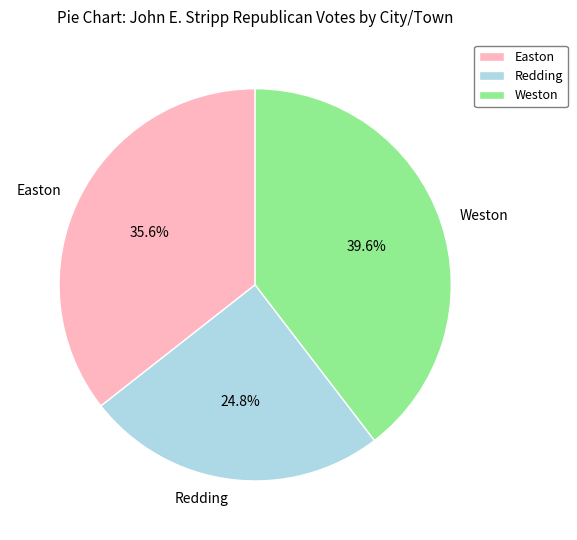

What percentage is the Easton slice, to the nearest percent?

36%